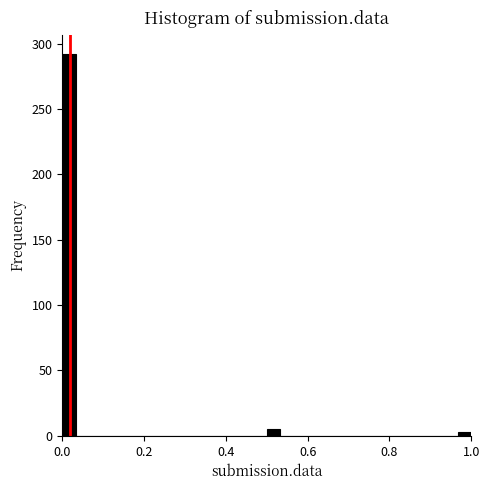

Around what value on the x-axis is the tallest bar? Give the approximate position of its centre, as read against the axis.

0.02